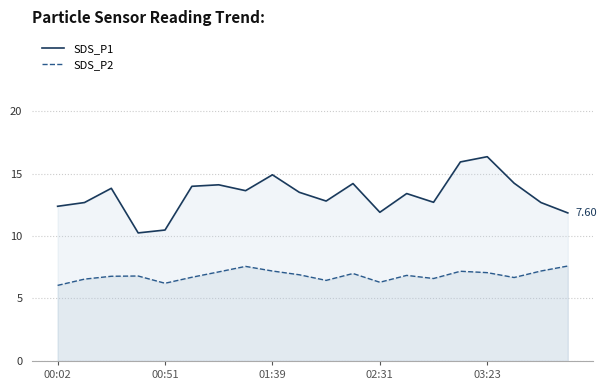

True or false: SDS_P1 and SDS_P2 cross at least once.

False